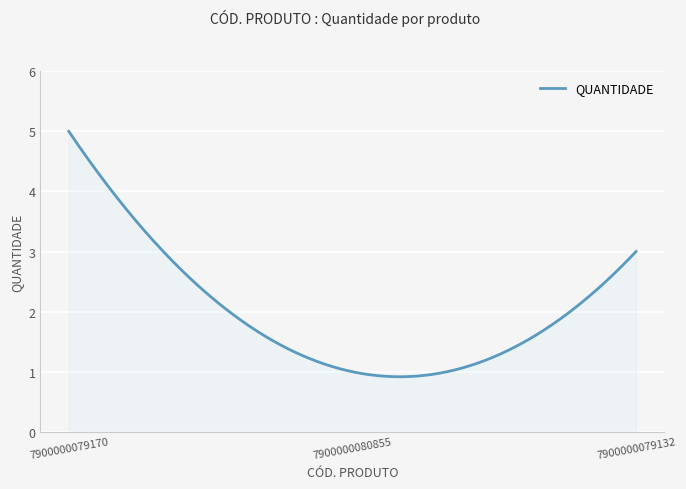

What is the difference between the maximum and minimum values?

4.1